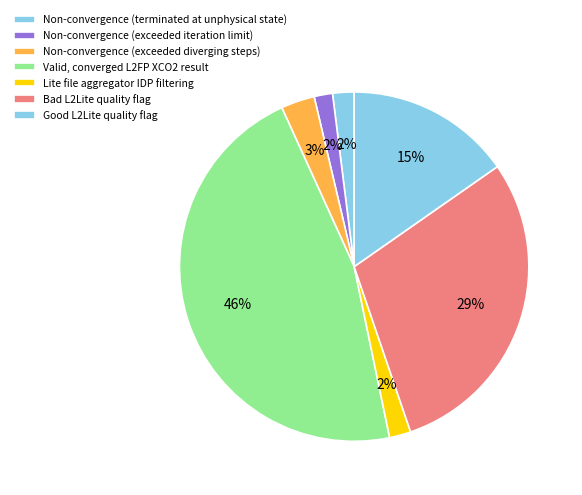

Is Valid, converged L2FP XCO2 result the majority of the pie?

No